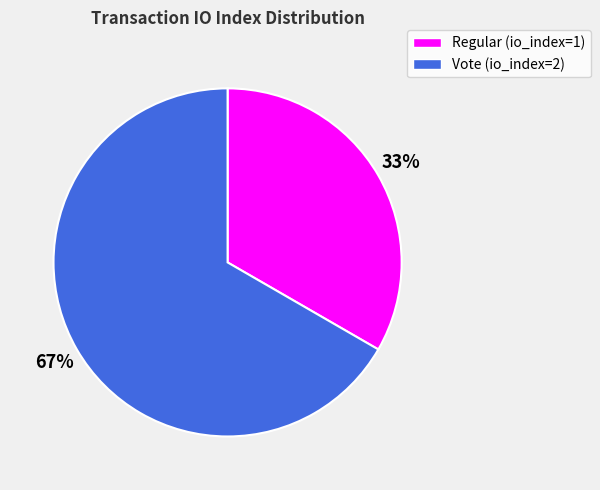

How many slices are in this pie chart?

2